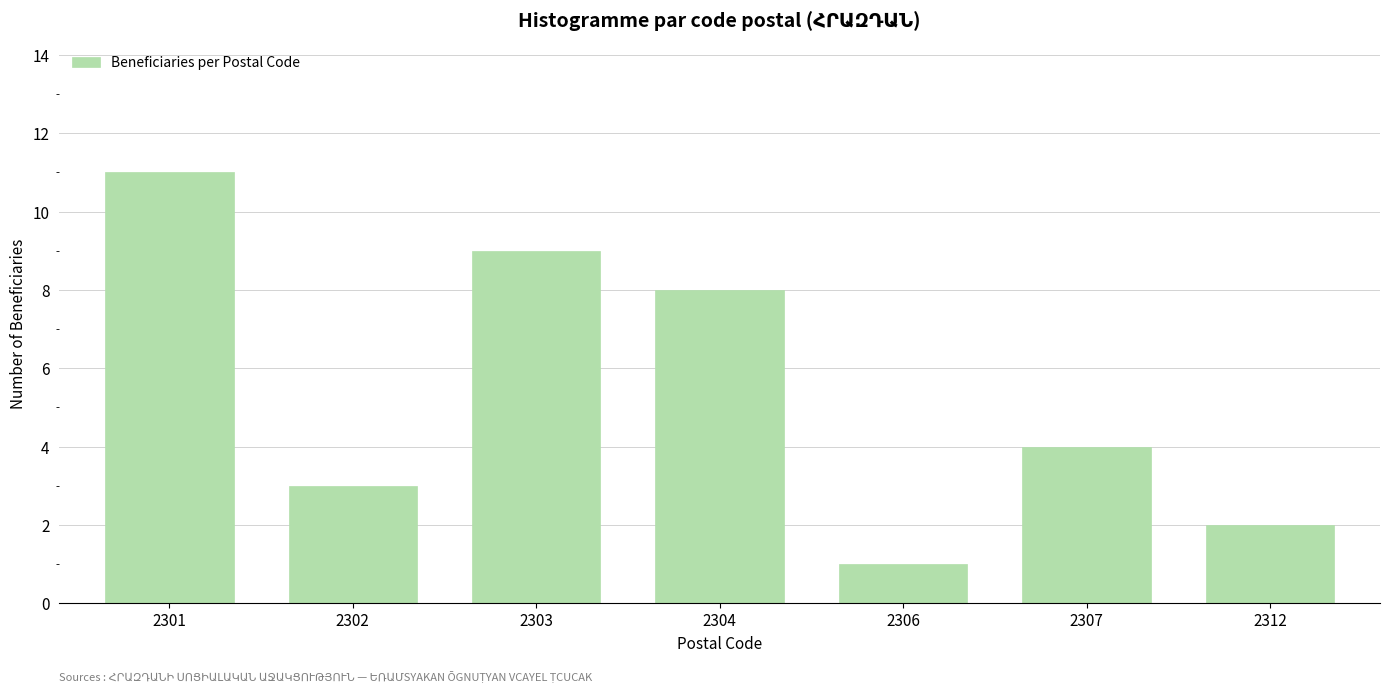

Reading left to right, list all the values displayed in this chart.

2301=11	2302=3	2303=9	2304=8	2306=1	2307=4	2312=2